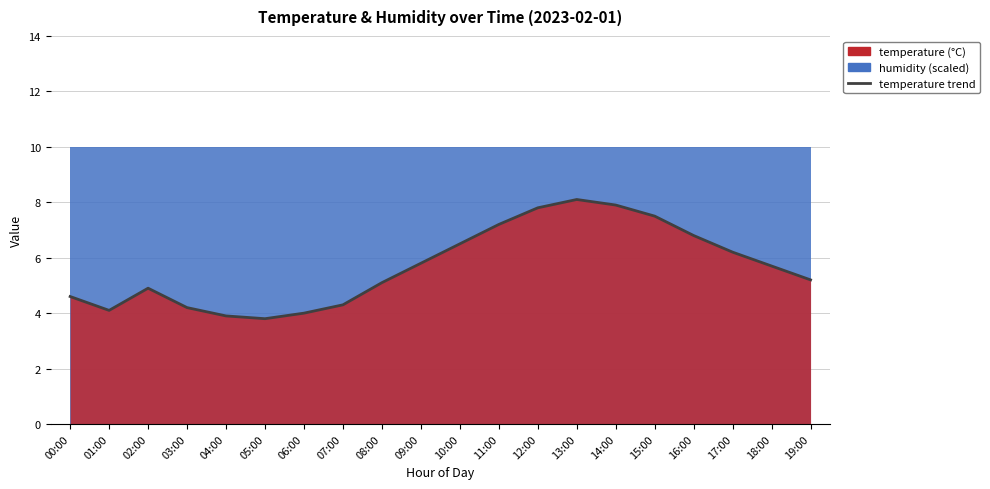

Count the number of values greater than 5.

12